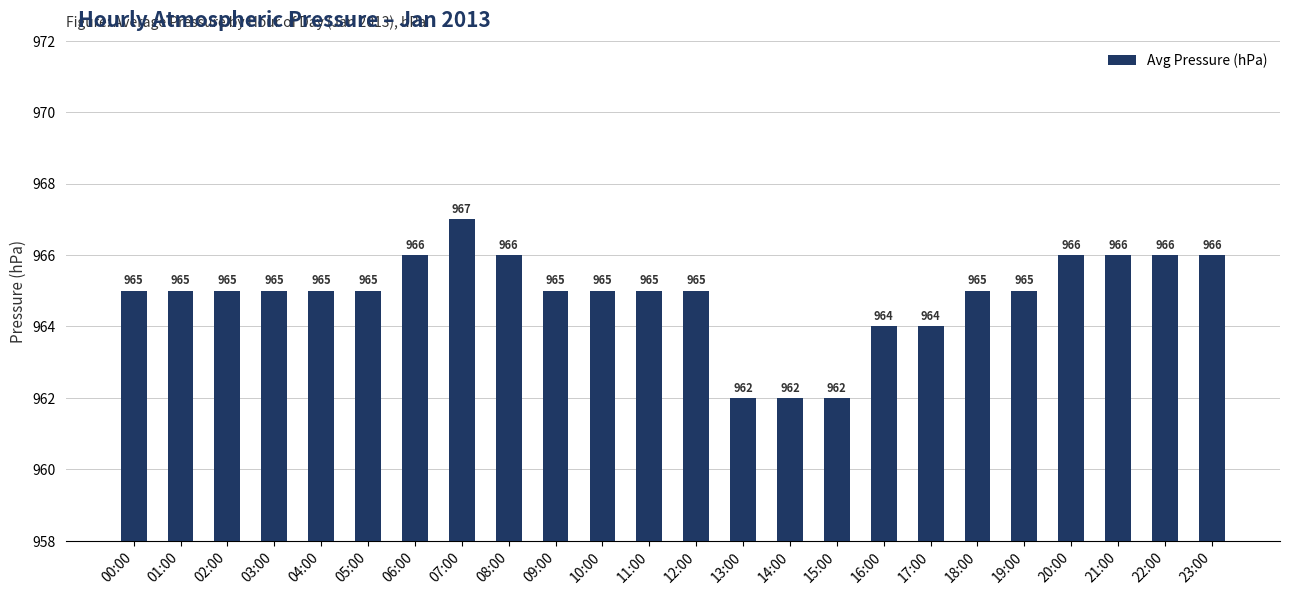

How many distinct data groups are displayed?

1